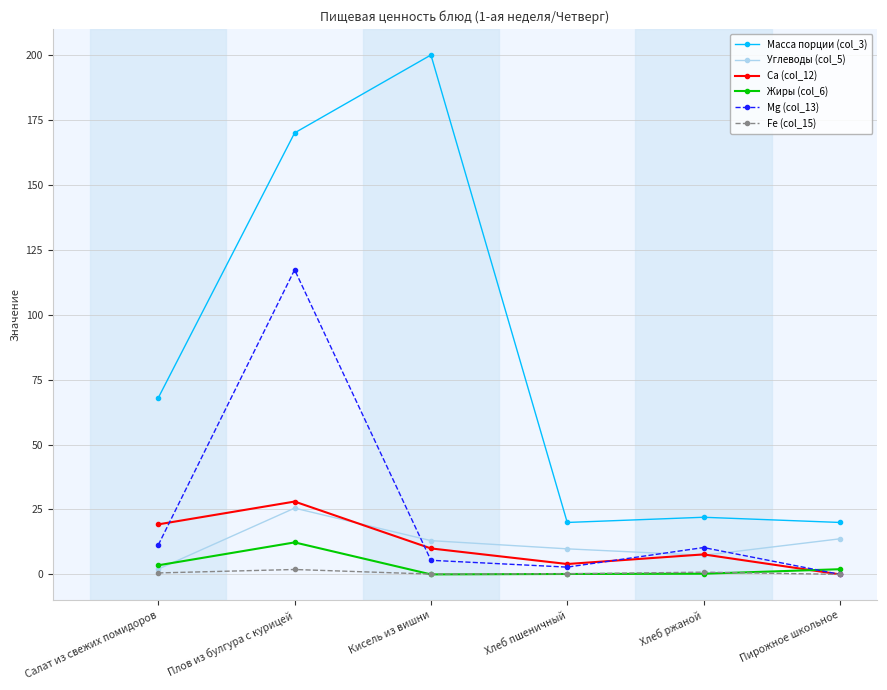

How many interior local valleys does the Ca (col_12) series have?

1